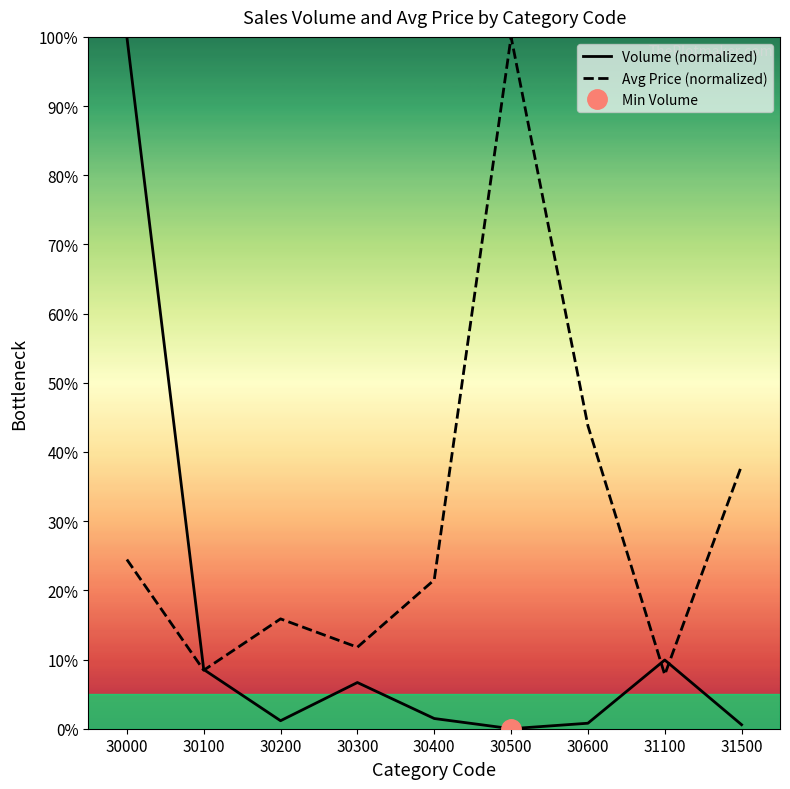

Is the value of Avg Price (normalized) at 31100 greater than the value of Volume (normalized) at 30600?

Yes